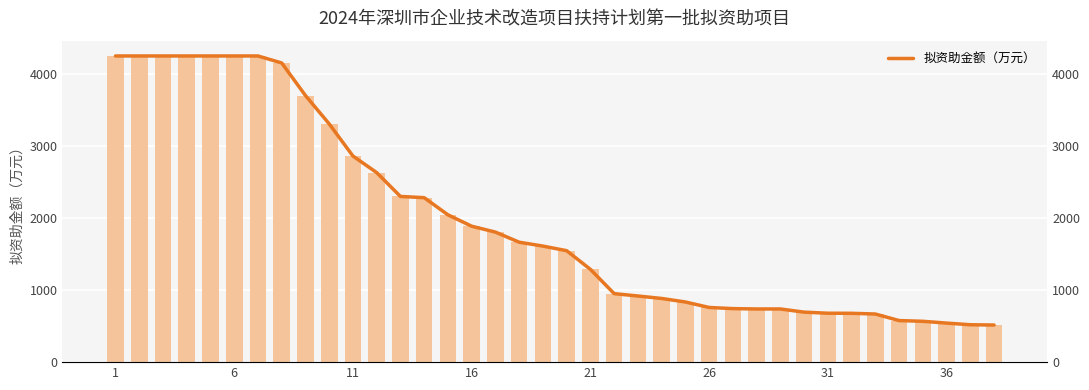

What is the minimum value shown in the chart?

515